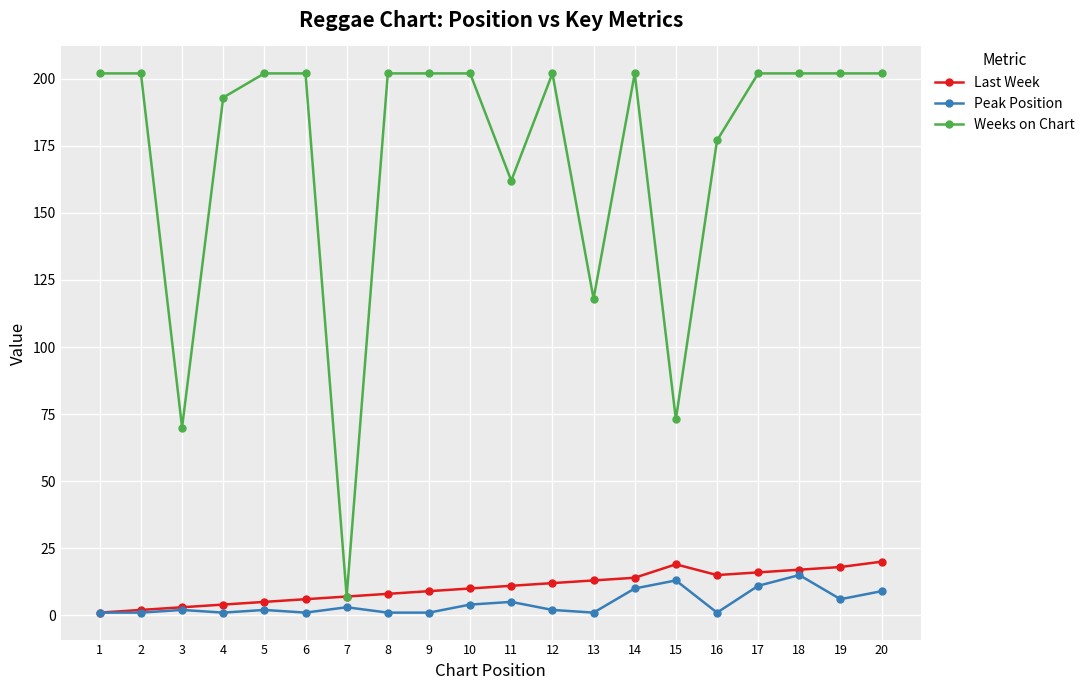

True or false: Peak Position has more than 0 points higher than both neighbors.

True